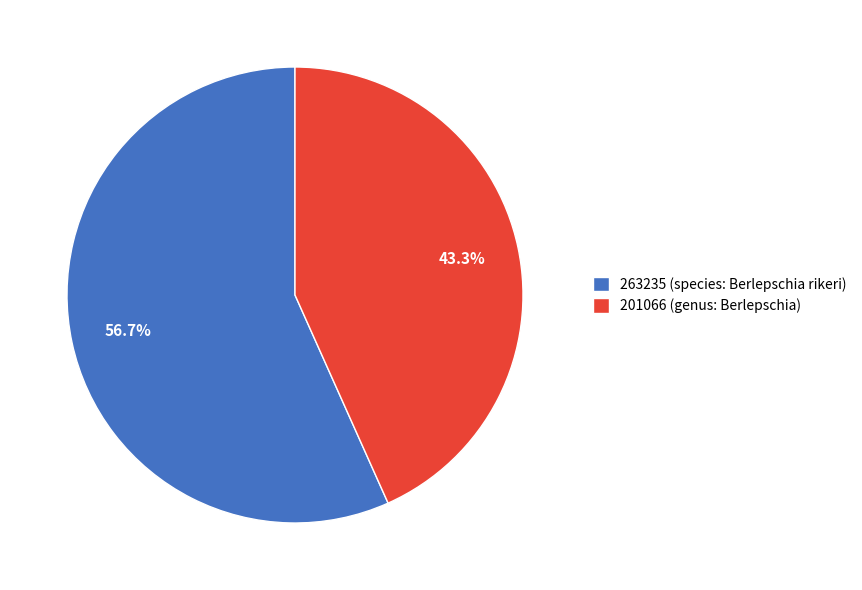

How many segments does this pie chart have?

2